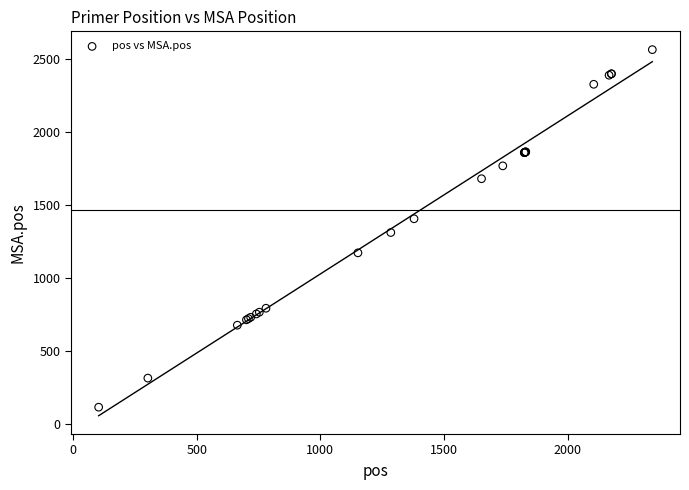

What Y value in the scatter plot is closest to 1340?

1312